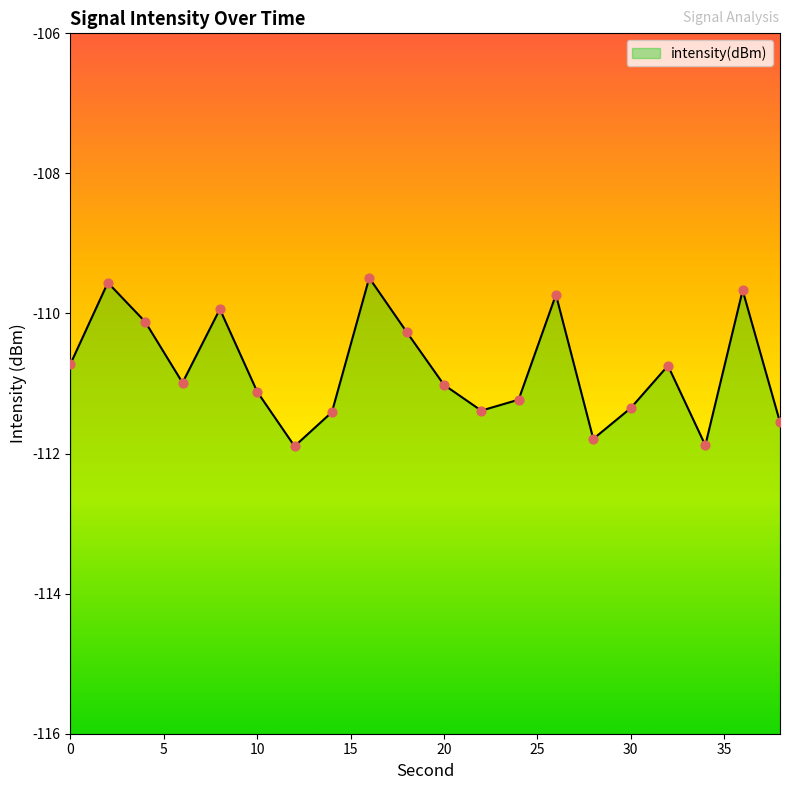

Which has a higher value, 6 or 32?

32